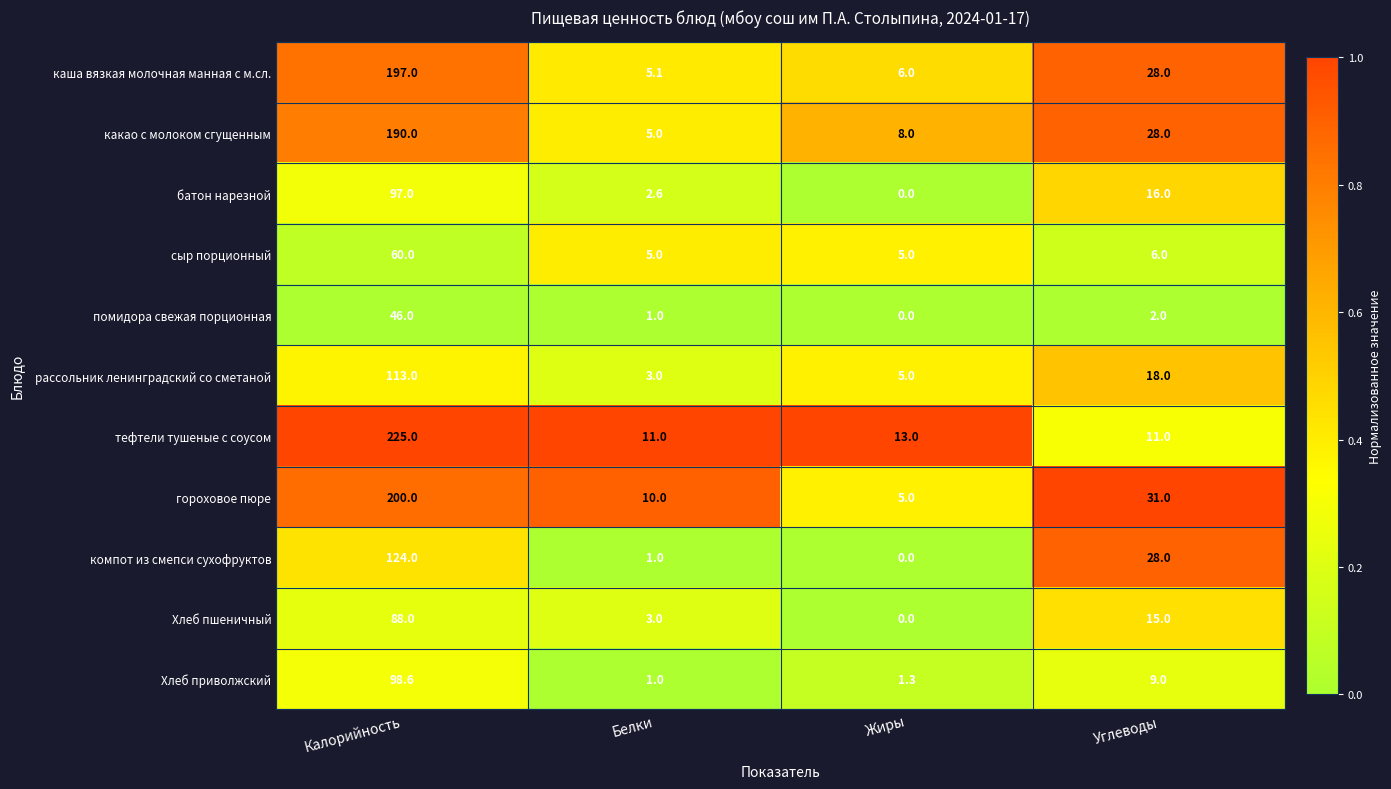

What is the difference between the maximum and minimum values in the компот из смепси сухофруктов series?

124.0